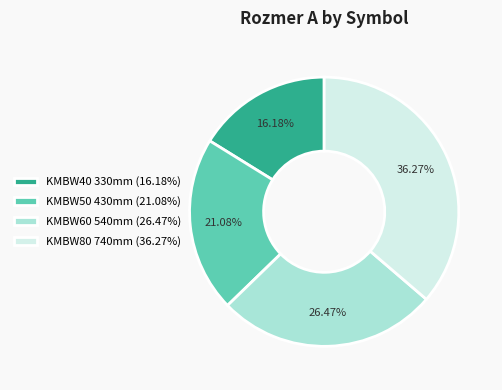

What percentage is NOT represented by KMBW50?

78.9%